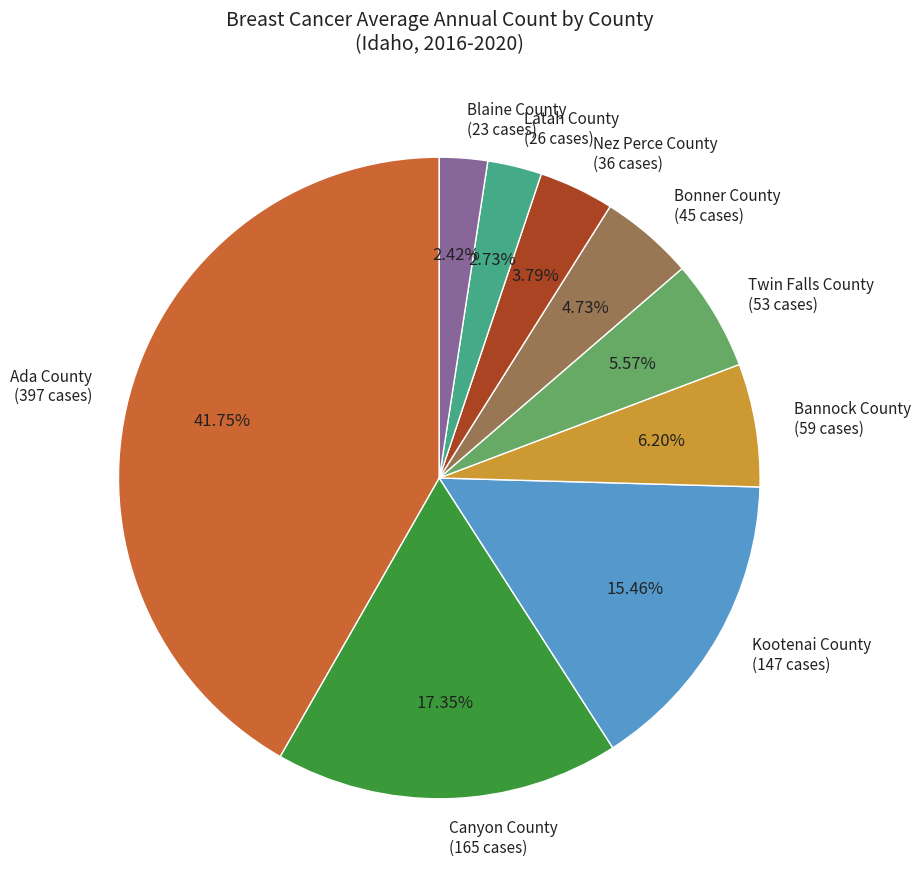

To the nearest percent, what is the difference between the Ada County and Blaine County slice percentages?

39%